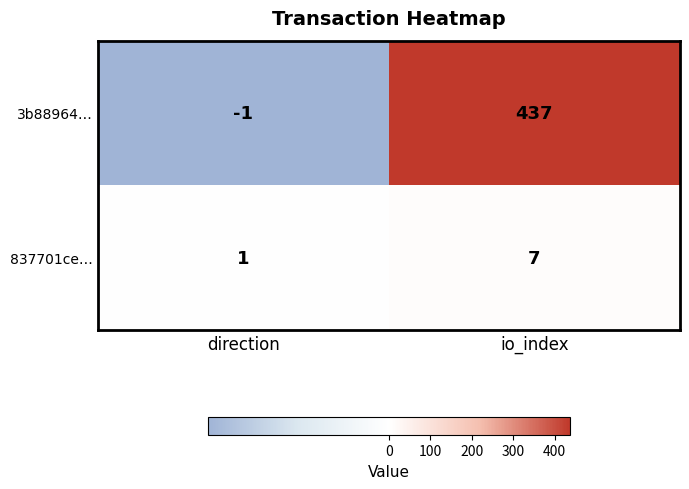

Count the number of data series in this chart.

2